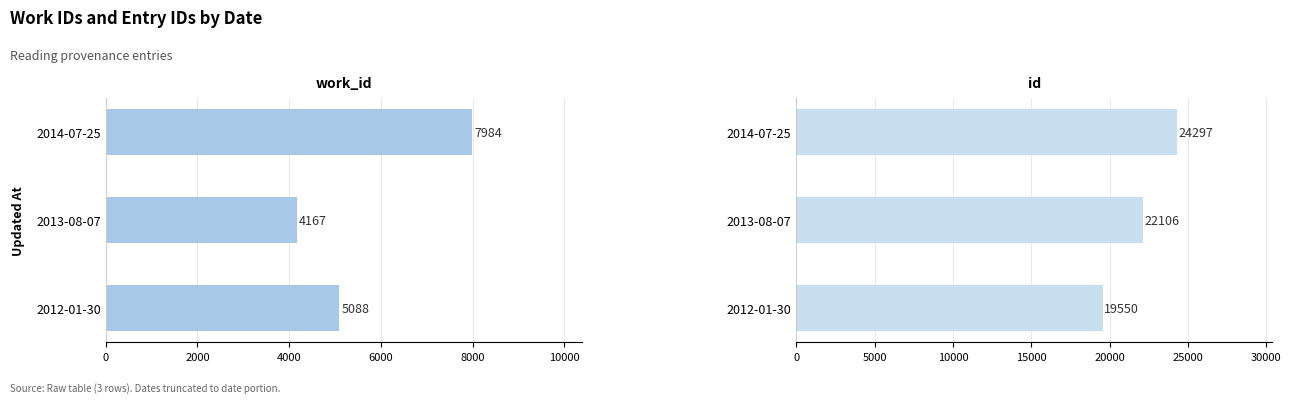

What is the difference between the maximum and minimum values in the work_id series?

3817